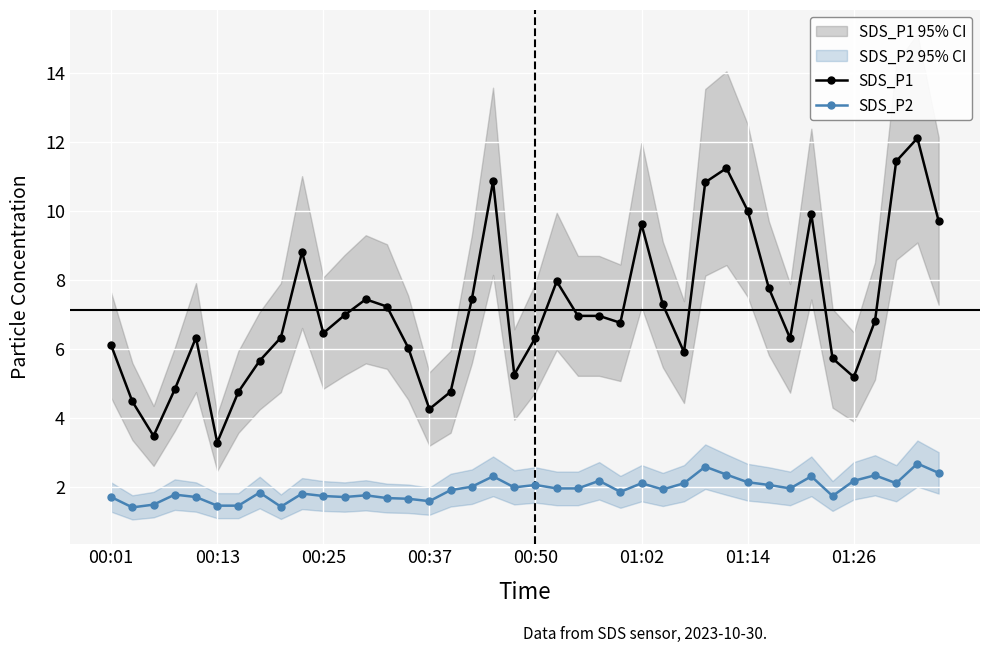

Rank the series by their maximum value, from lowest to highest.

SDS_P2, SDS_P1